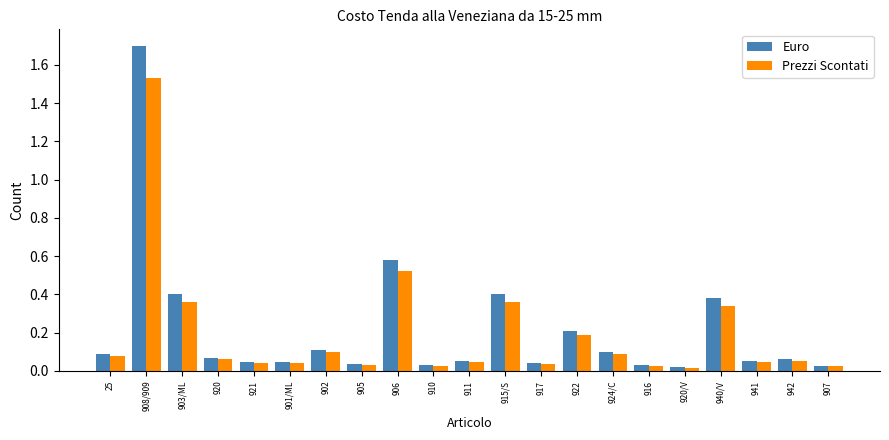

Is the value of Prezzi Scontati at 906 greater than the value of Euro at 942?

Yes